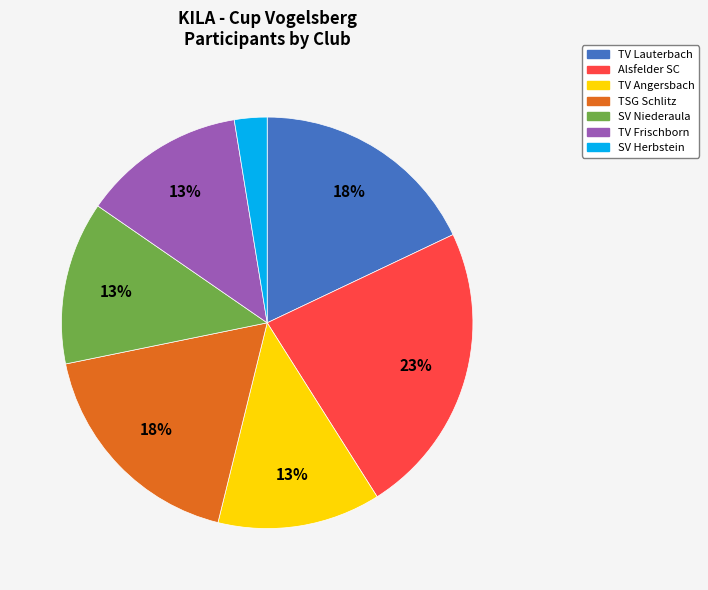

Count the number of slices in the pie.

7